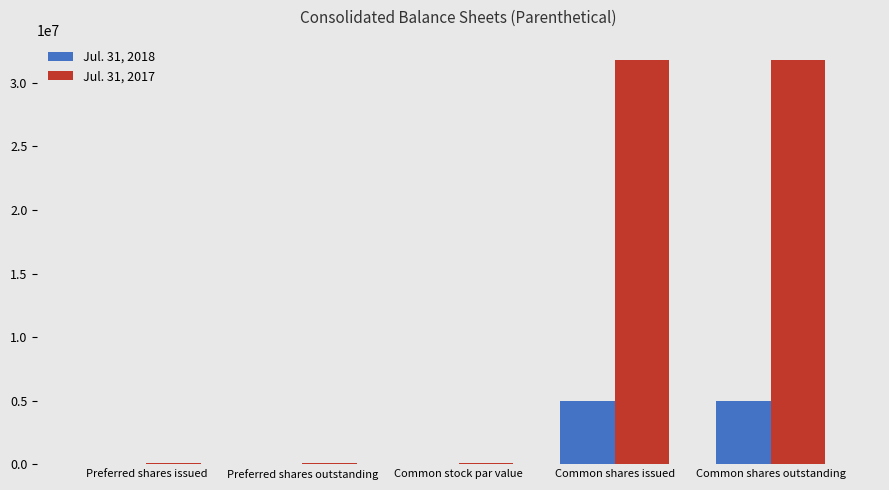

Reading left to right, transcribe all the data shown in this chart.

Jul. 31, 2018: Preferred shares issued=0	Preferred shares outstanding=0	Common stock par value=0	Common shares issued=4977332	Common shares outstanding=4977332
Jul. 31, 2017: Preferred shares issued=100000	Preferred shares outstanding=100000	Common stock par value=100000	Common shares issued=31800000	Common shares outstanding=31800000